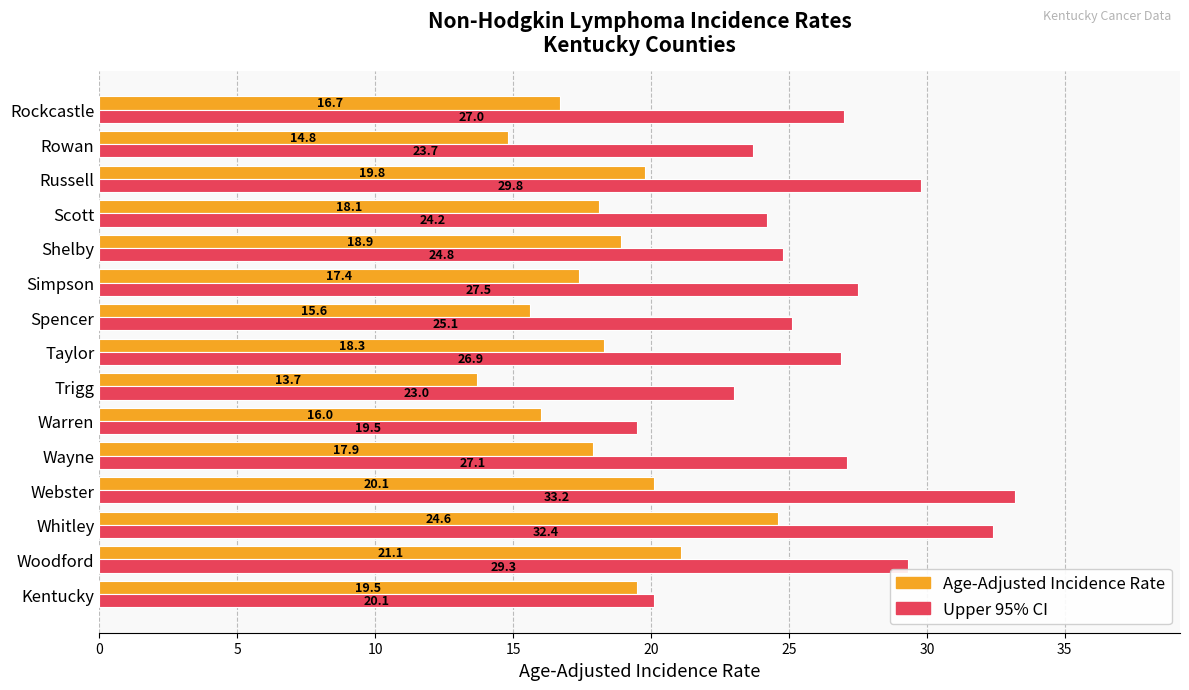

What is the approximate value of Age-Adjusted Incidence Rate at Trigg?

13.7